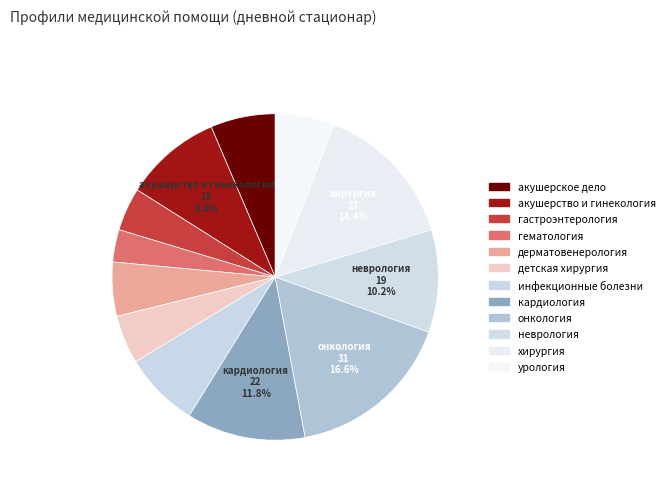

How many segments does this pie chart have?

12